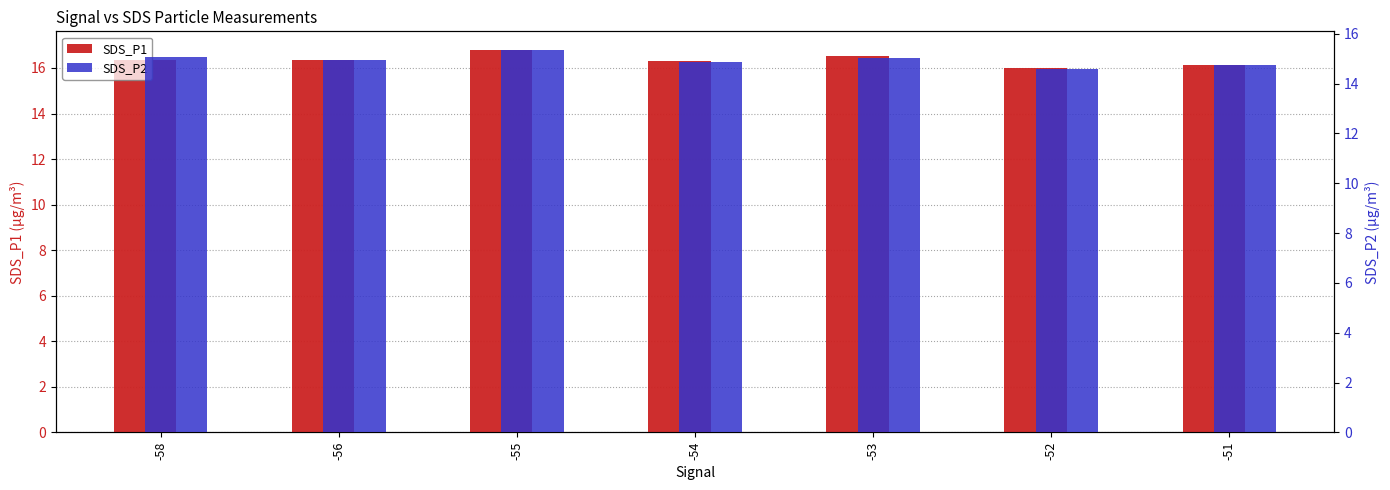

Is it true that SDS_P2 equals 7.6 at -55?

False